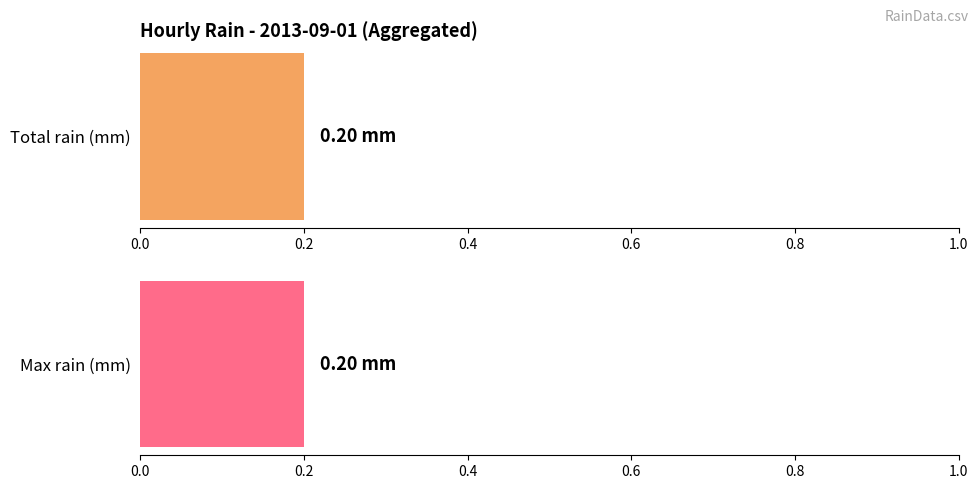

The value at 11:00 is -0.1. True or false?

False